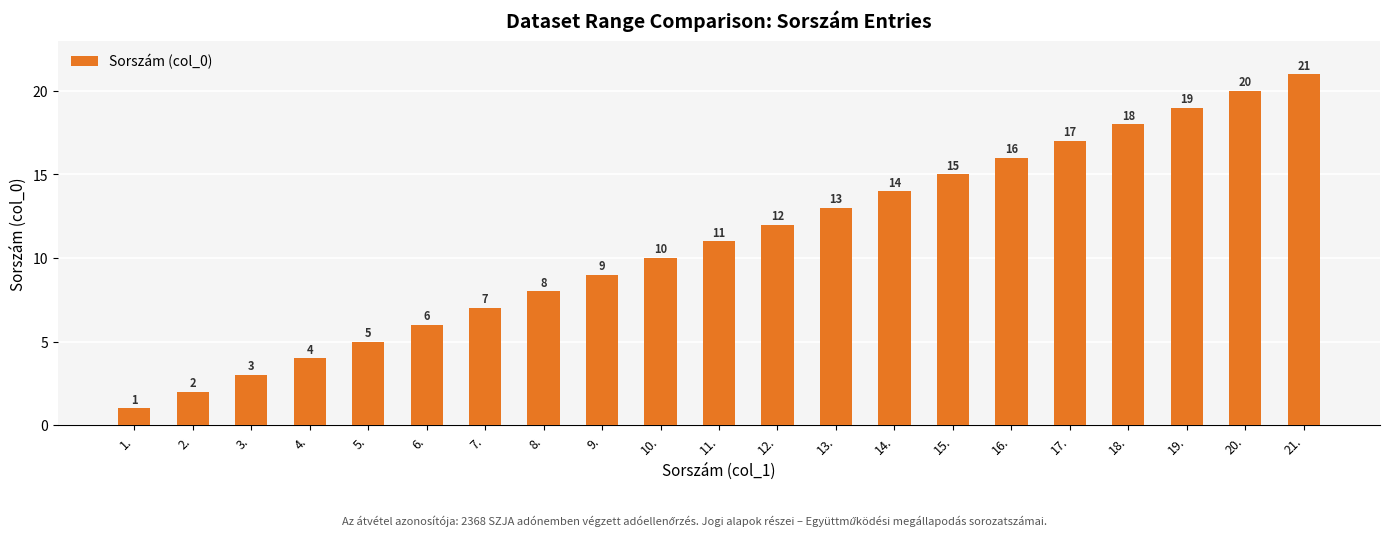

What is the difference between the maximum and minimum values?

20